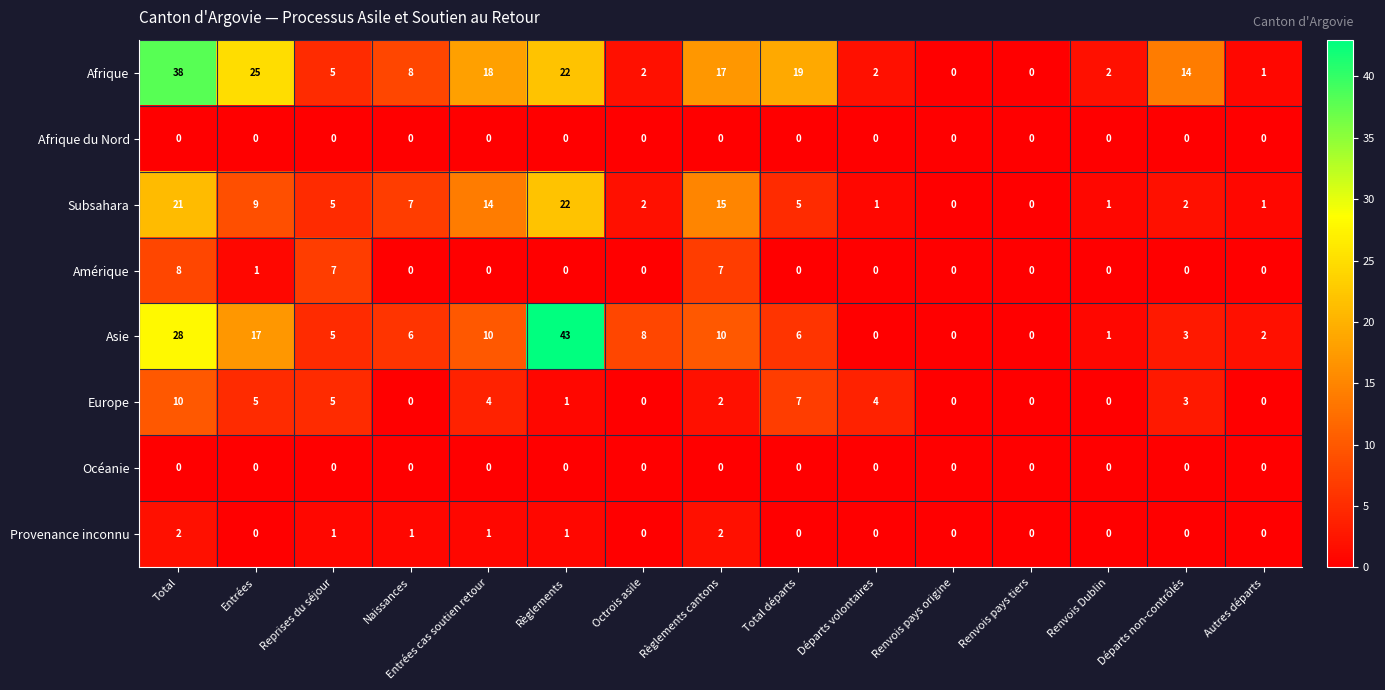

Which series has the largest total across all categories?

Afrique